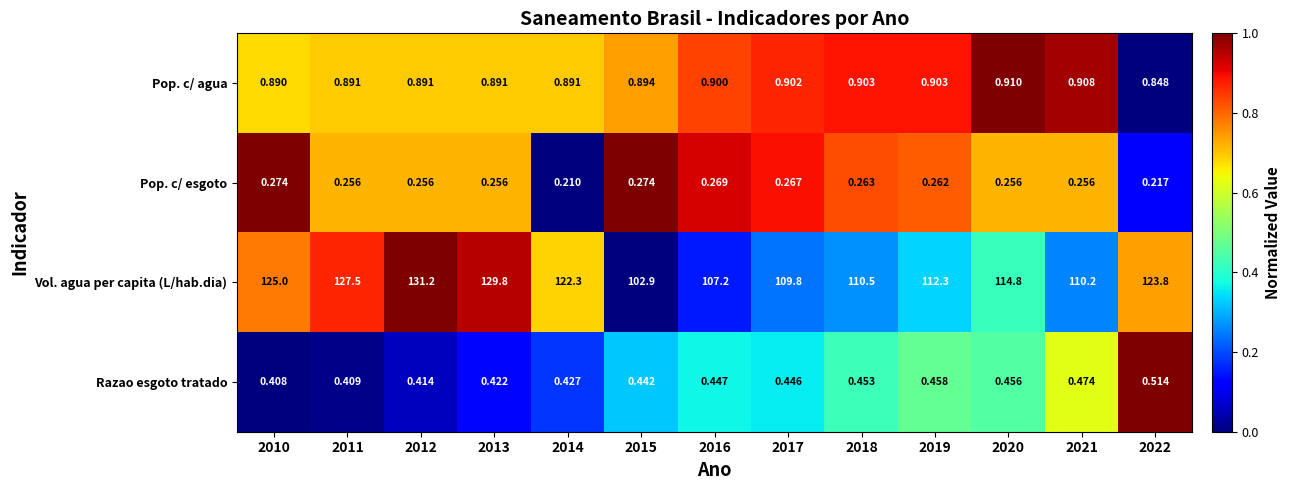

Which series has the largest range (max minus min)?

Vol. agua per capita (L/hab.dia)